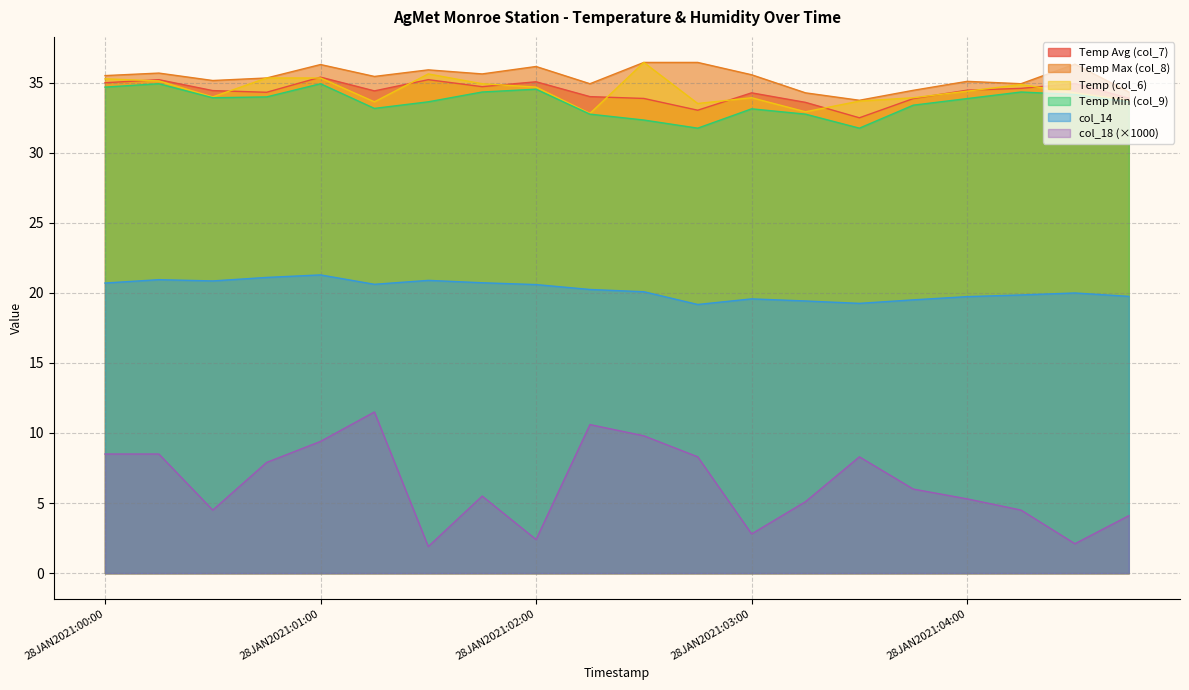

Reading left to right, what are all the values shown in this chart?

col_7: 35.0	35.2	34.4	34.3	35.4	34.4	35.2	34.7	35.1	34.0	33.9	33.0	34.3	33.6	32.5	33.9	34.5	34.6	34.9	33.9
col_8: 35.5	35.7	35.1	35.3	36.3	35.4	35.9	35.6	36.1	34.9	36.4	36.4	35.6	34.3	33.7	34.5	35.1	34.9	36.3	34.3
col_6: 35.3	35.1	34.0	35.3	35.3	33.6	35.6	34.9	34.7	32.8	36.4	33.5	33.9	32.9	33.7	33.9	34.4	34.9	34.3	33.7
col_9: 34.7	34.9	33.9	34.0	34.9	33.2	33.6	34.3	34.5	32.8	32.3	31.8	33.1	32.8	31.8	33.4	33.9	34.3	34.1	33.6
col_14: 20.7	20.9	20.9	21.1	21.3	20.6	20.9	20.7	20.6	20.2	20.1	19.2	19.6	19.4	19.2	19.5	19.7	19.9	20.0	19.8
col_18: 8.5	8.5	4.5	7.9	9.4	11.5	1.9	5.5	2.4	10.6	9.8	8.3	2.8	5.1	8.3	6.0	5.3	4.5	2.1	4.1